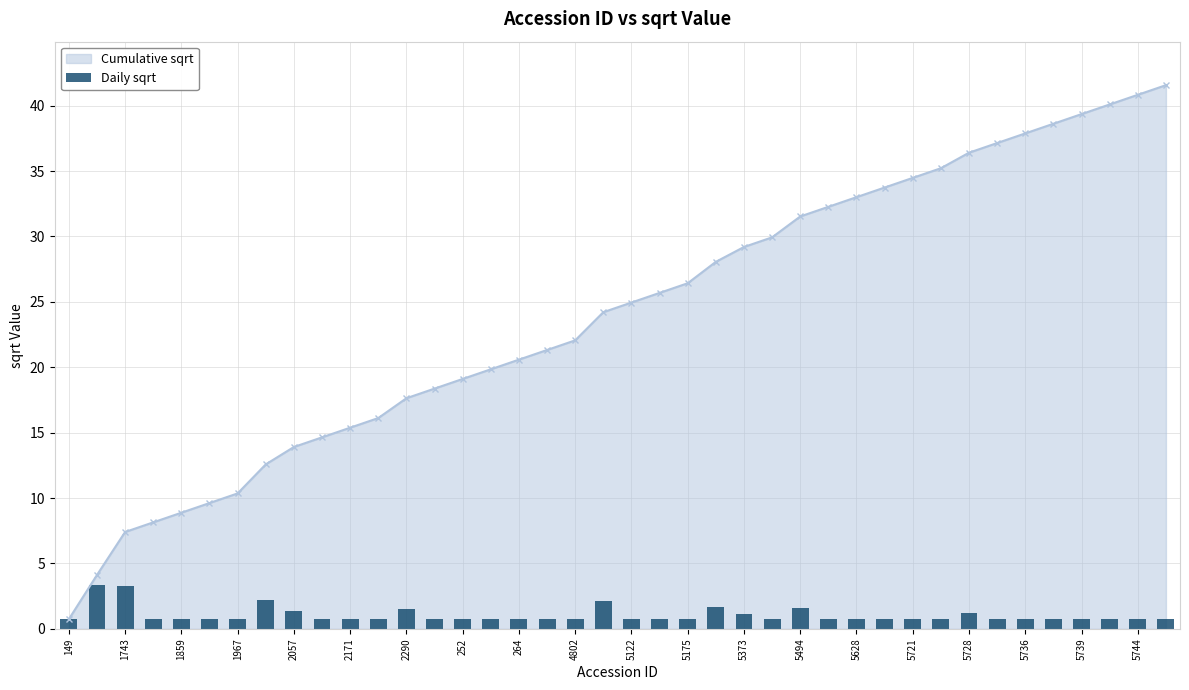

The Cumulative sqrt series shows 29.2 at 5373. True or false?

True